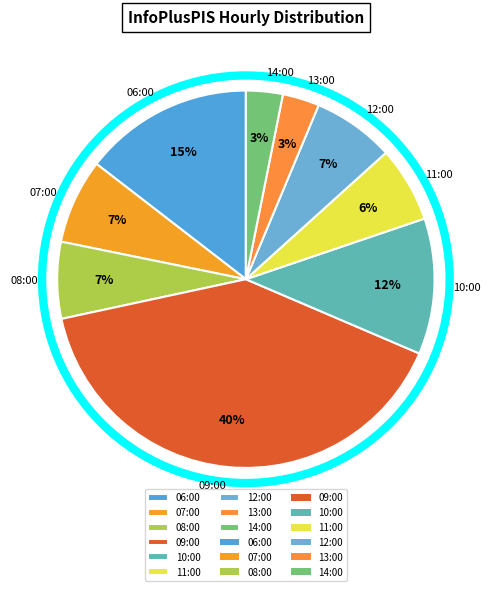

Combined, do 13:00 and 11:00 account for over 50%?

No